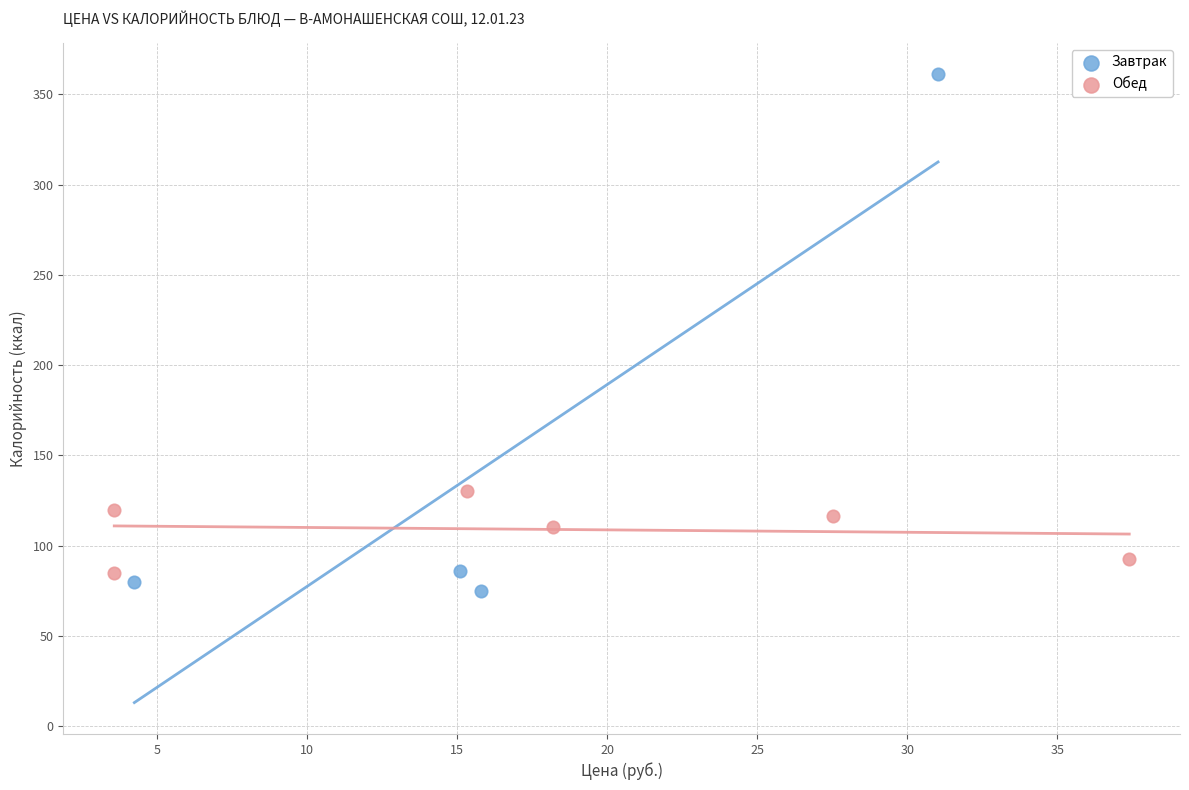

Which series has the largest Y range (max minus min)?

Завтрак